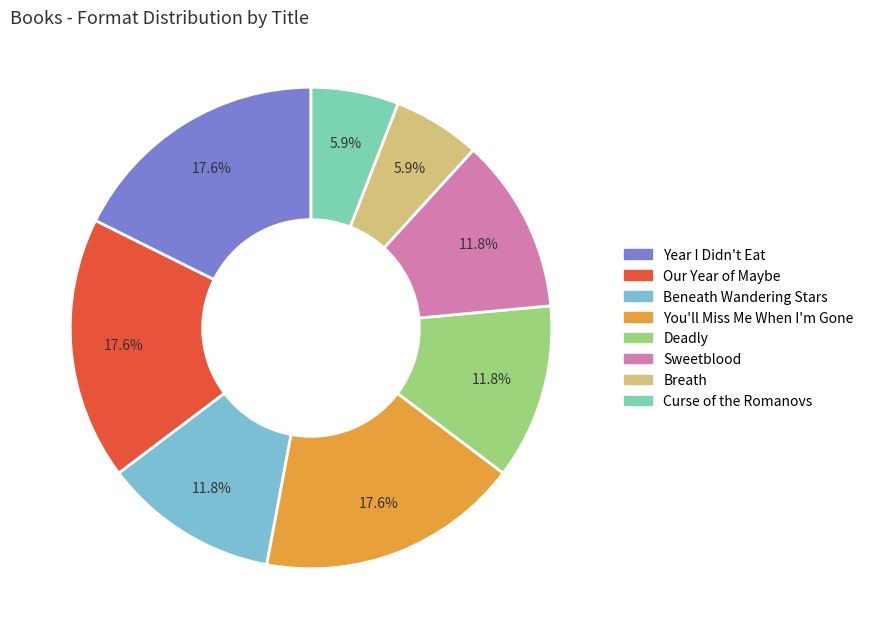

Which has a higher value, Sweetblood or Our Year of Maybe?

Our Year of Maybe